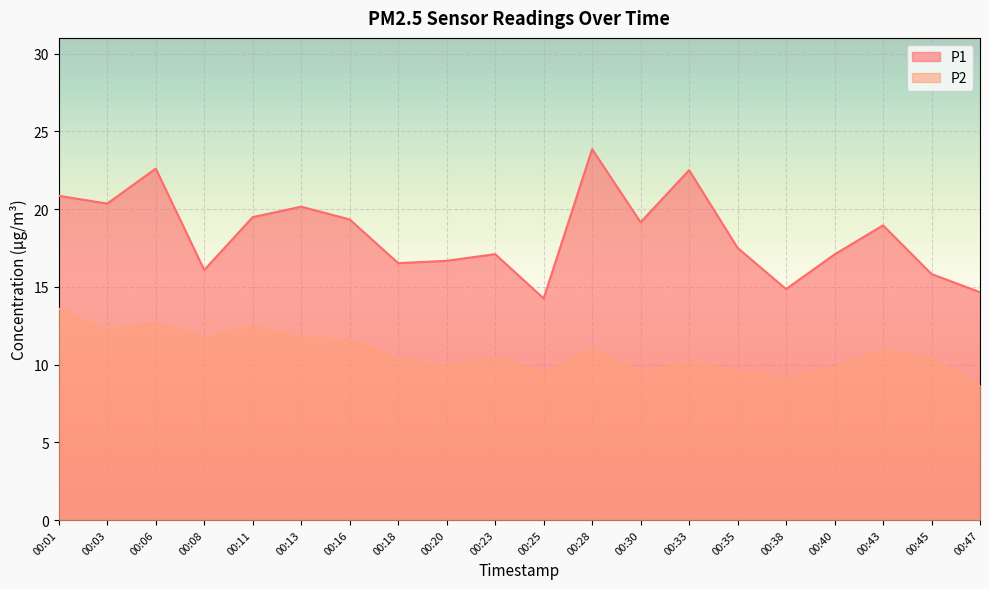

At which category does P2 reach its first local peak?

00:06